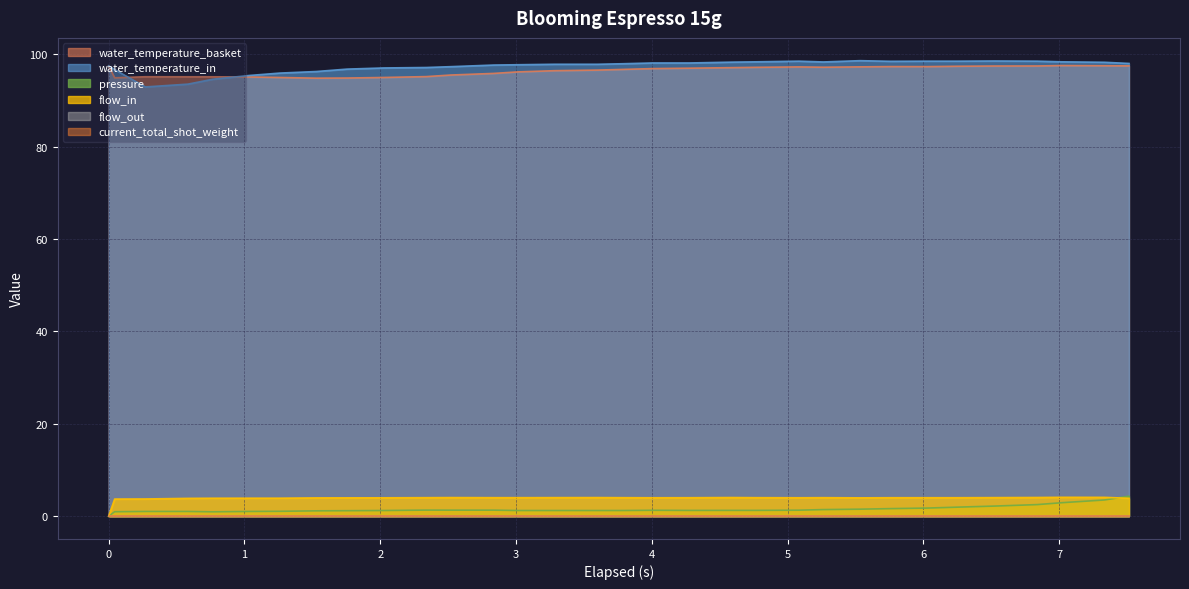

Reading left to right, what are all the values shown in this chart?

water_temperature_basket: 0.0=97.5	0.044=94.9	0.27=95.1	0.584=95.1	0.765=95.1	1.034=95.1	1.26=95.0	1.529=94.8	1.755=94.9	2.024=95.0	2.339=95.2	2.519=95.5	2.835=95.9	3.014=96.2	3.284=96.5	3.6=96.6	3.779=96.7	4.005=96.9	4.278=97.0	4.589=97.1	4.769=97.2	5.084=97.3	5.264=97.2	5.534=97.3	5.759=97.3	6.03=97.3	6.254=97.4	6.524=97.5	6.839=97.5	7.019=97.6	7.334=97.5	7.515=97.5
water_temperature_in: 0.0=97.5	0.044=96.7	0.27=92.9	0.584=93.5	0.765=94.6	1.034=95.4	1.26=95.9	1.529=96.3	1.755=96.8	2.024=97.0	2.339=97.1	2.519=97.3	2.835=97.7	3.014=97.7	3.284=97.8	3.6=97.8	3.779=98.0	4.005=98.1	4.278=98.1	4.589=98.3	4.769=98.4	5.084=98.5	5.264=98.3	5.534=98.6	5.759=98.5	6.03=98.5	6.254=98.5	6.524=98.5	6.839=98.5	7.019=98.4	7.334=98.3	7.515=98.0
pressure: 0.0=0.0	0.044=1.0	0.27=1.0	0.584=1.0	0.765=0.9	1.034=1.0	1.26=1.1	1.529=1.2	1.755=1.2	2.024=1.2	2.339=1.3	2.519=1.3	2.835=1.3	3.014=1.2	3.284=1.2	3.6=1.2	3.779=1.2	4.005=1.3	4.278=1.2	4.589=1.3	4.769=1.3	5.084=1.3	5.264=1.4	5.534=1.5	5.759=1.6	6.03=1.8	6.254=2.0	6.524=2.2	6.839=2.5	7.019=2.9	7.334=3.5	7.515=4.3
flow_in: 0.0=0.0	0.044=3.7	0.27=3.7	0.584=3.9	0.765=3.9	1.034=3.9	1.26=3.9	1.529=4.0	1.755=4.0	2.024=4.0	2.339=4.0	2.519=4.0	2.835=4.0	3.014=4.0	3.284=4.0	3.6=4.0	3.779=4.0	4.005=4.0	4.278=4.0	4.589=4.0	4.769=4.0	5.084=4.0	5.264=4.0	5.534=4.0	5.759=4.0	6.03=4.0	6.254=4.0	6.524=4.0	6.839=4.0	7.019=4.1	7.334=4.1	7.515=3.9